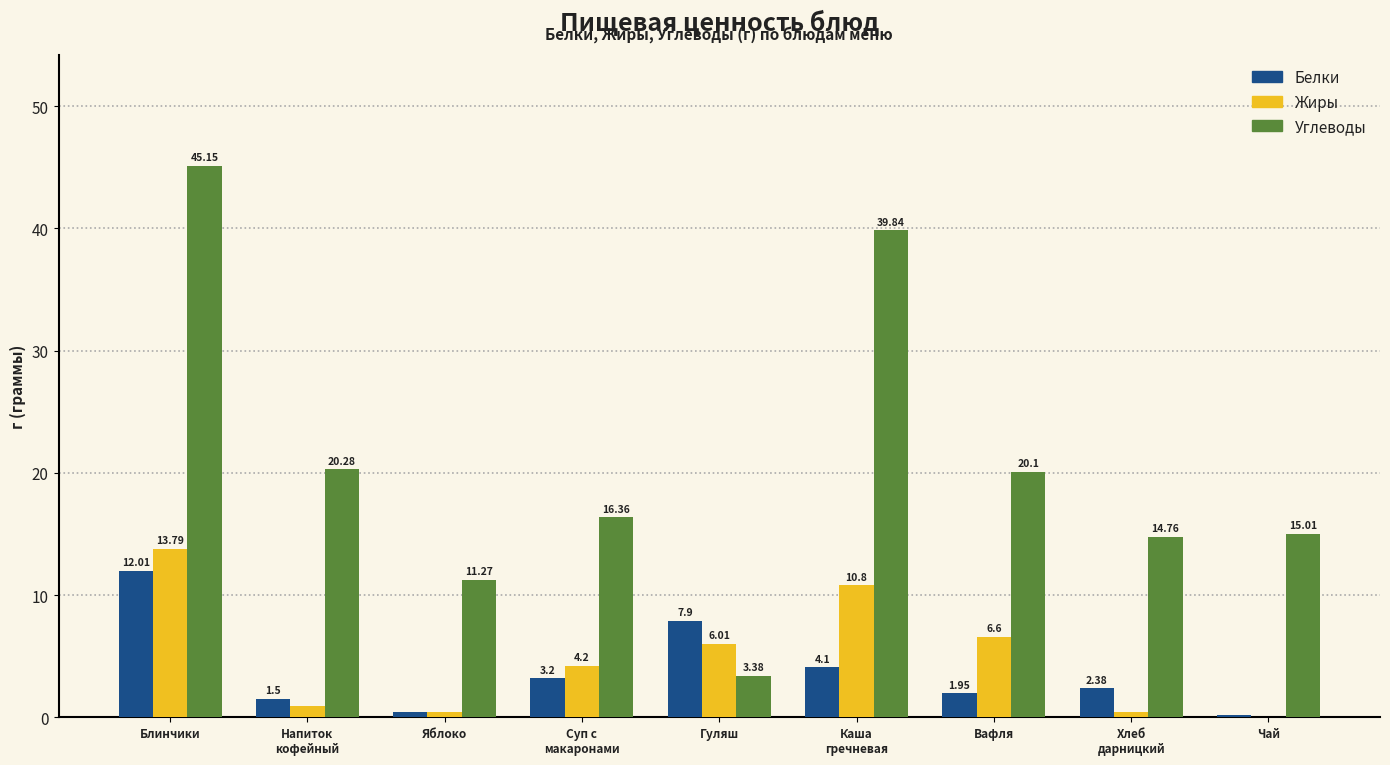

At which label does Белки first exceed 2?

Блинчики